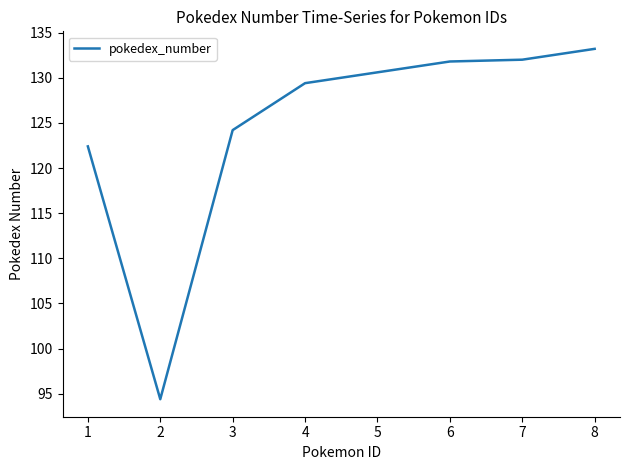

At which label does the data first exceed 130?

5